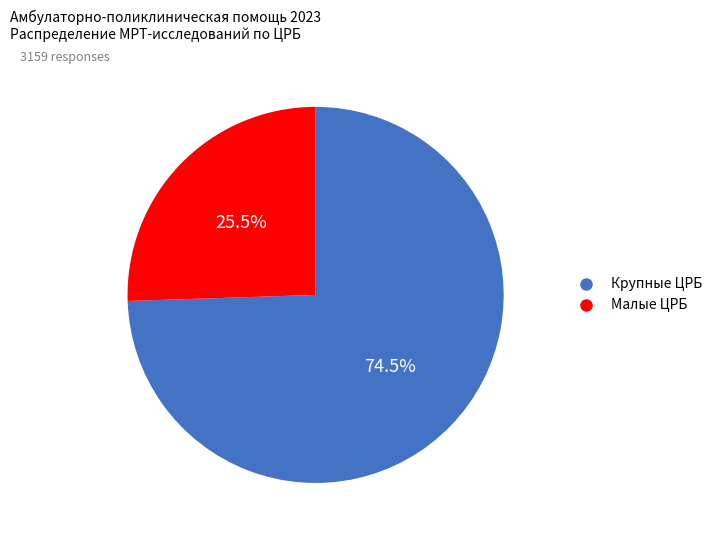

Is there a majority slice in this chart?

Yes